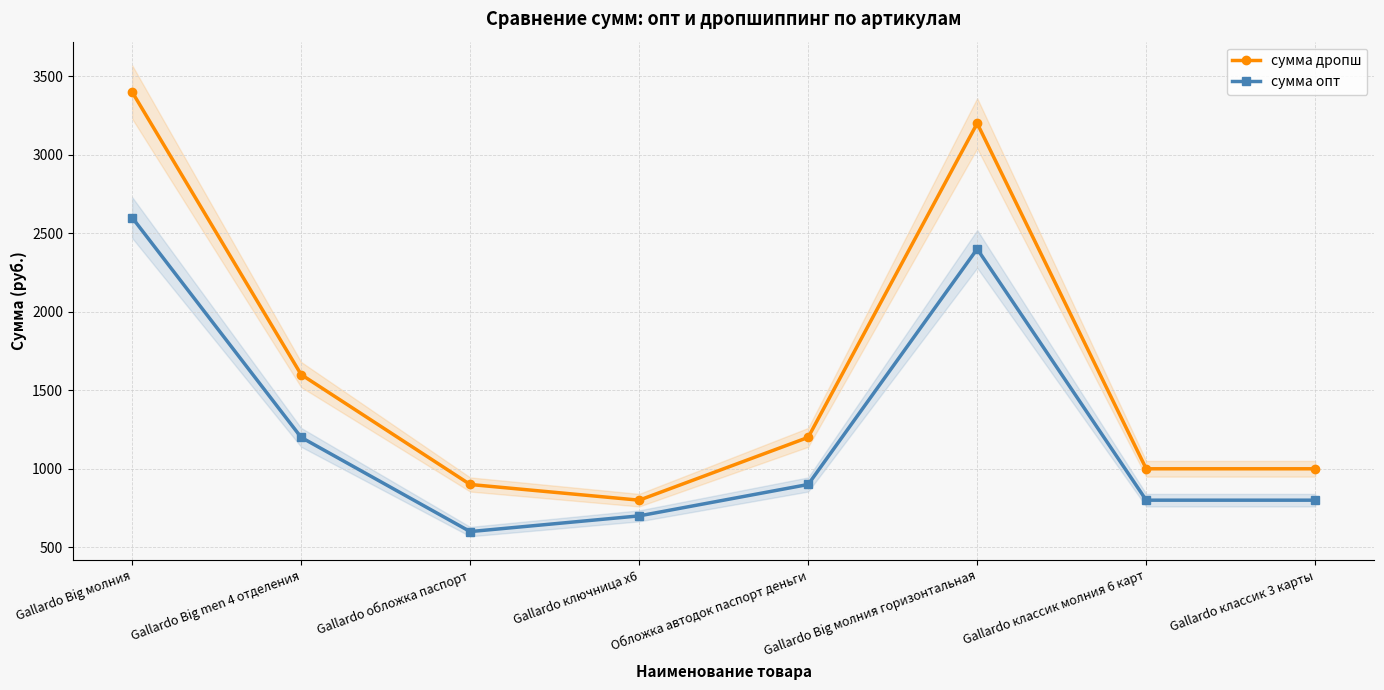

True or false: сумма опт and сумма дропш intersect in this chart.

False